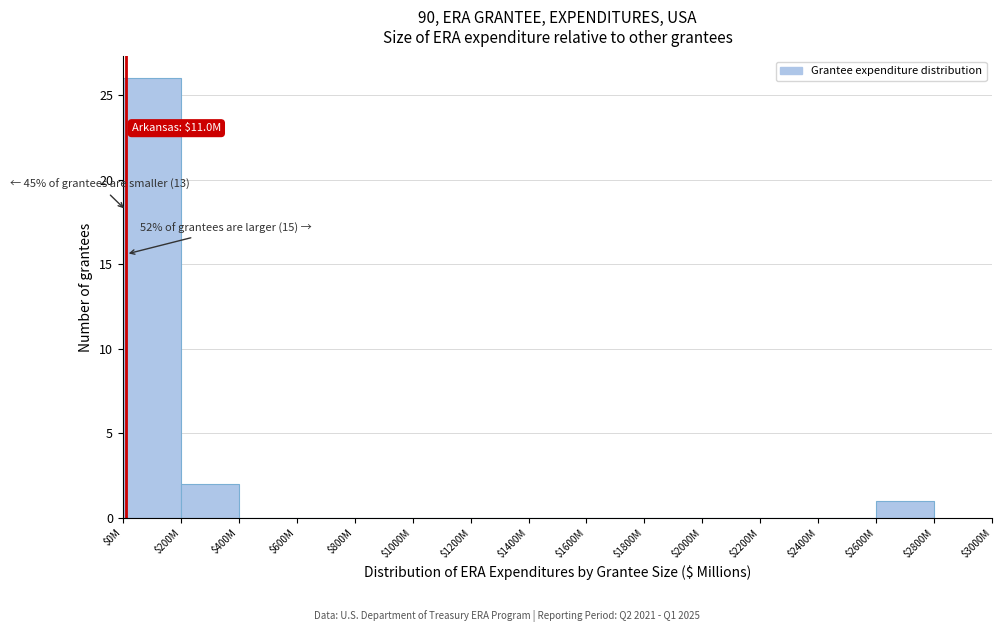

Where is the data nearest to the value 13?

$200M